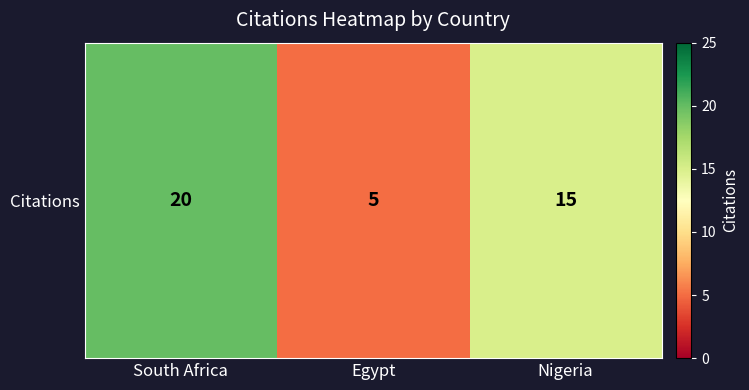

What is the change in value from Egypt to Nigeria?

+10